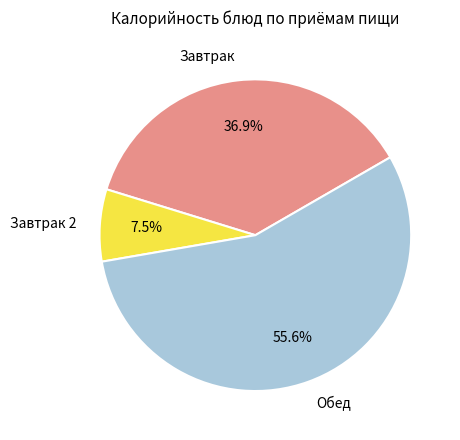

Does Завтрак 2 account for over 50% of the chart?

No